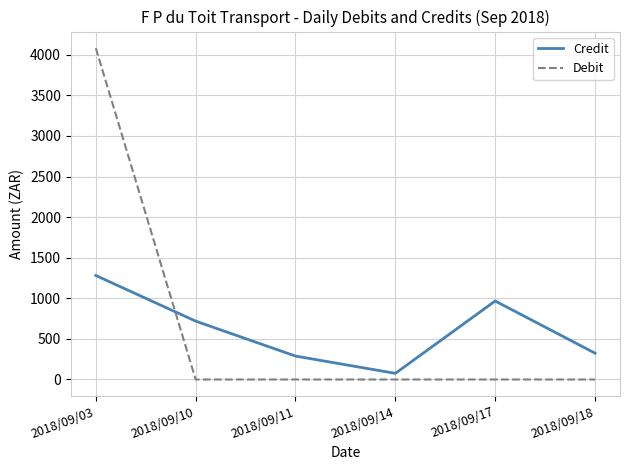

Reading right to left, what are all the values shown in this chart?

Credit: 2018/09/18=324.4	2018/09/17=967.1	2018/09/14=75.6	2018/09/11=288.5	2018/09/10=719.0	2018/09/03=1281.6
Debit: 2018/09/18=0.0	2018/09/17=0.0	2018/09/14=0.0	2018/09/11=0.0	2018/09/10=0.0	2018/09/03=4082.7